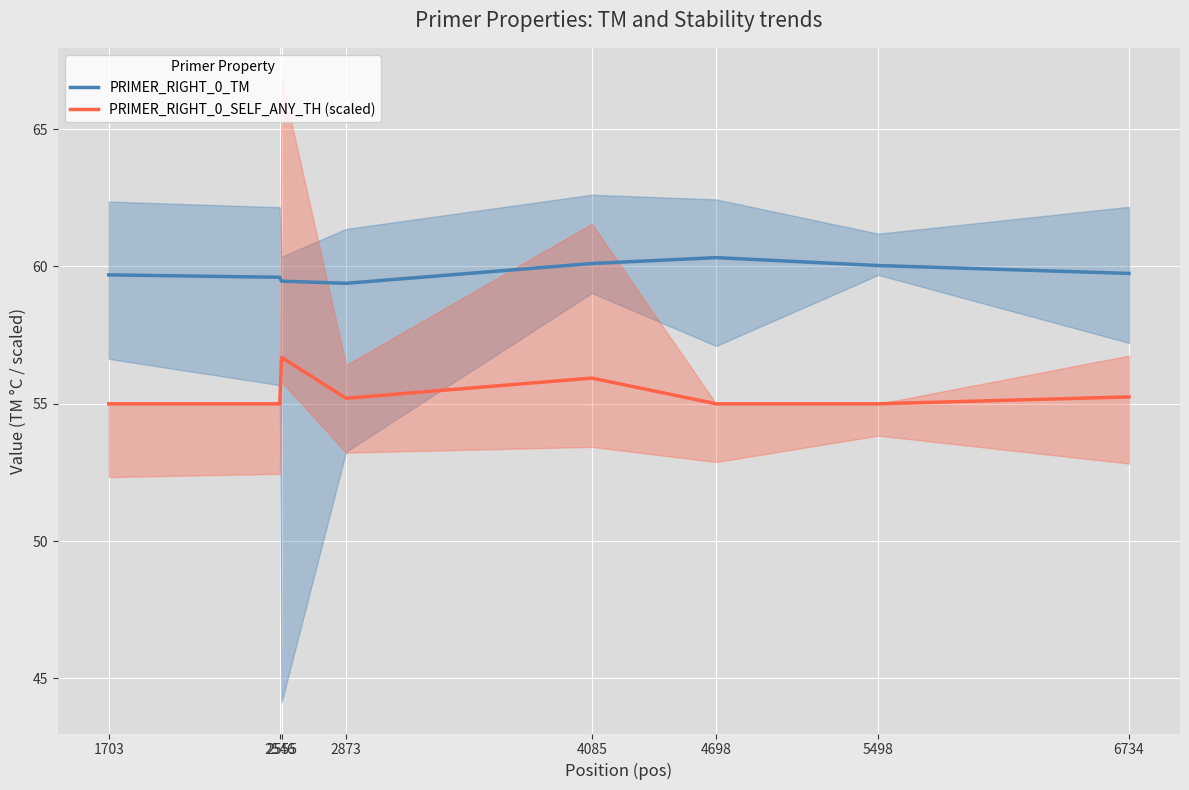

Which category has the lowest value across all series?

1703